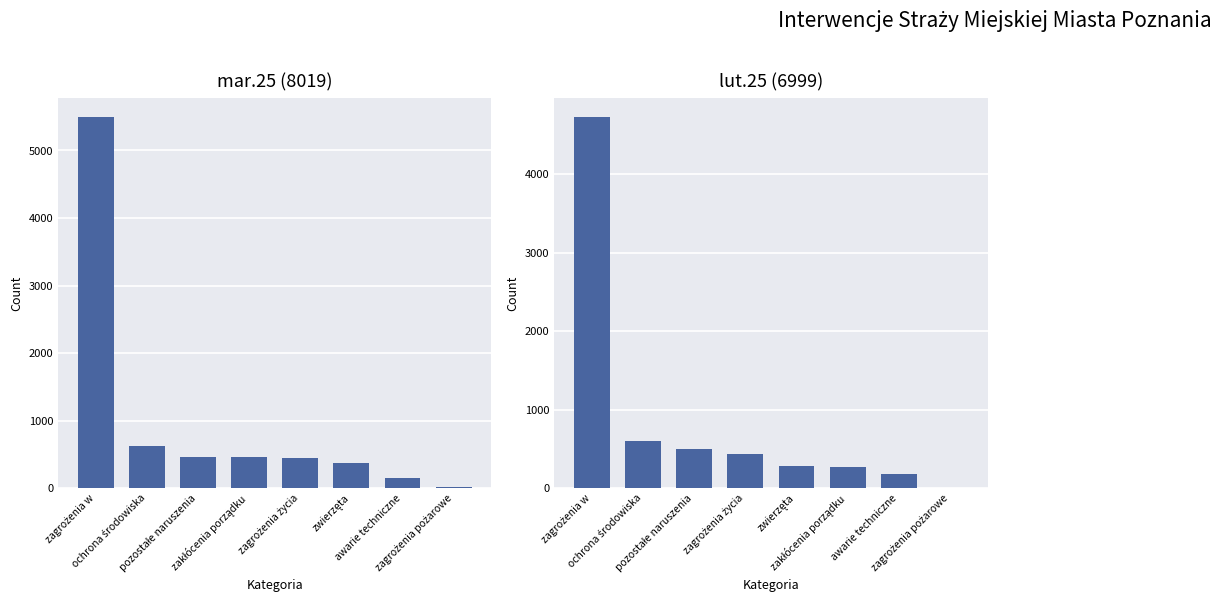

What is the sum of the lut.25 values at pozostałe naruszenia and zakłócenia porządku?

776